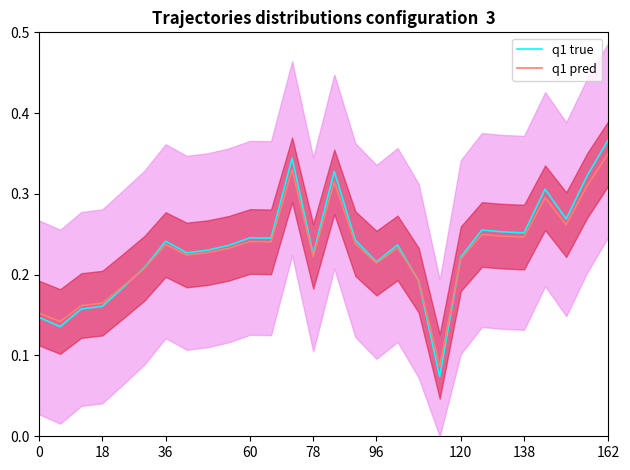

Reading left to right, extract all data points from this chart.

q1 true: 0.1	0.1	0.2	0.2	0.2	0.2	0.2	0.2	0.2	0.2	0.2	0.2	0.3	0.2	0.3	0.2	0.2	0.2	0.2	0.1	0.2	0.3	0.3	0.3	0.3	0.3	0.3	0.4
q1 pred: 0.2	0.1	0.2	0.2	0.2	0.2	0.2	0.2	0.2	0.2	0.2	0.2	0.3	0.2	0.3	0.2	0.2	0.2	0.2	0.1	0.2	0.2	0.2	0.2	0.3	0.3	0.3	0.4